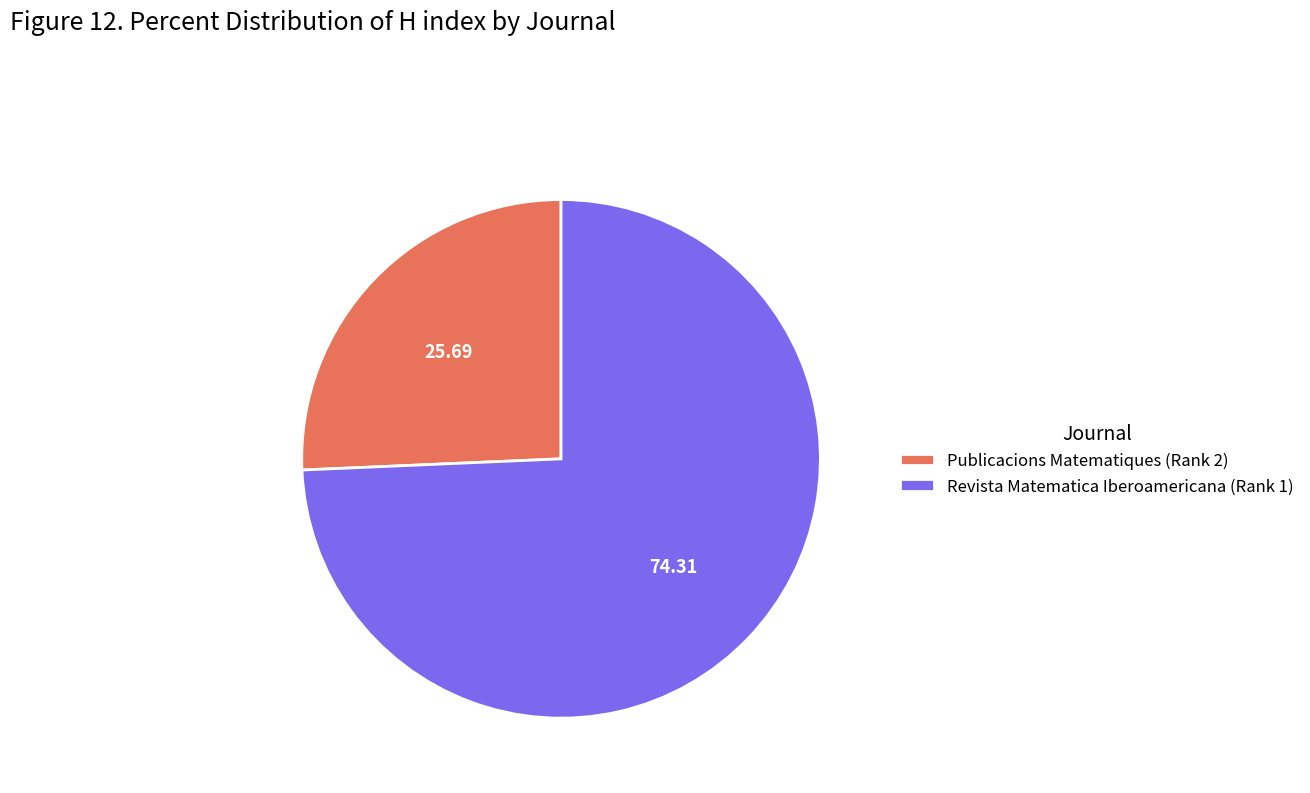

What is the ratio of the value at Publicacions Matematiques (Rank 2) to the value at Revista Matematica Iberoamericana (Rank 1)?

0.3